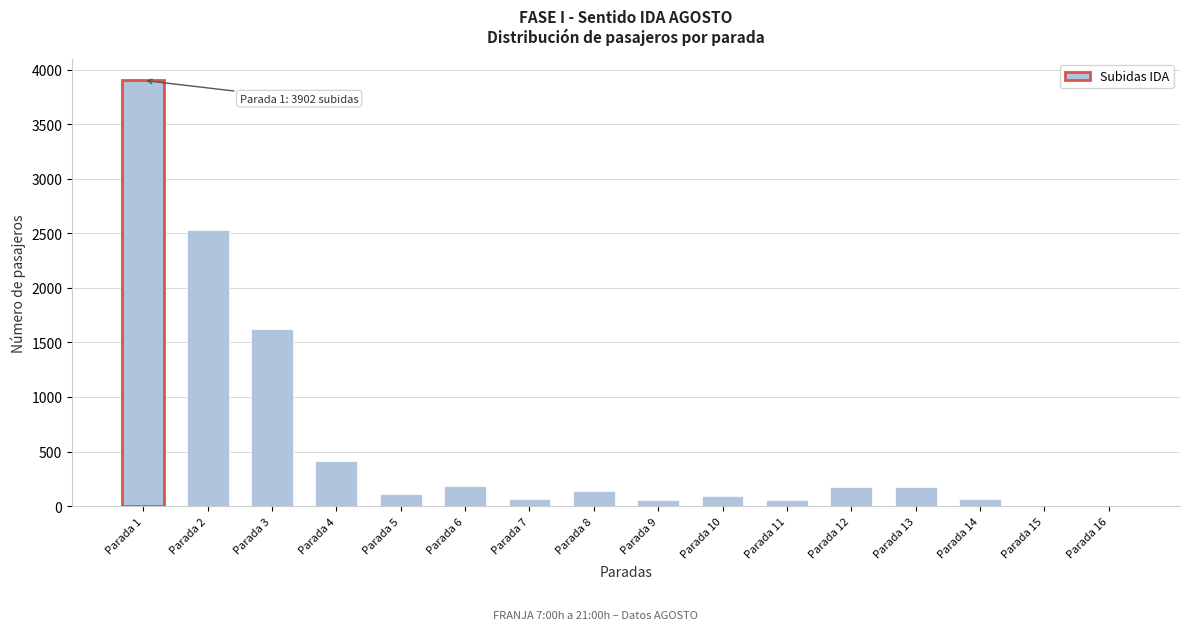

What is the greatest value displayed?

3902.3